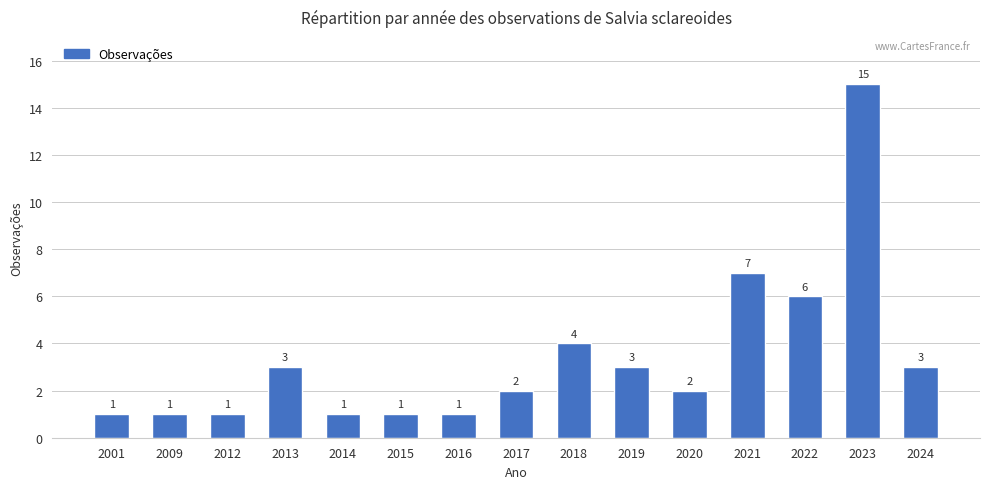

True or false: the data shows 3 at 2022.

False